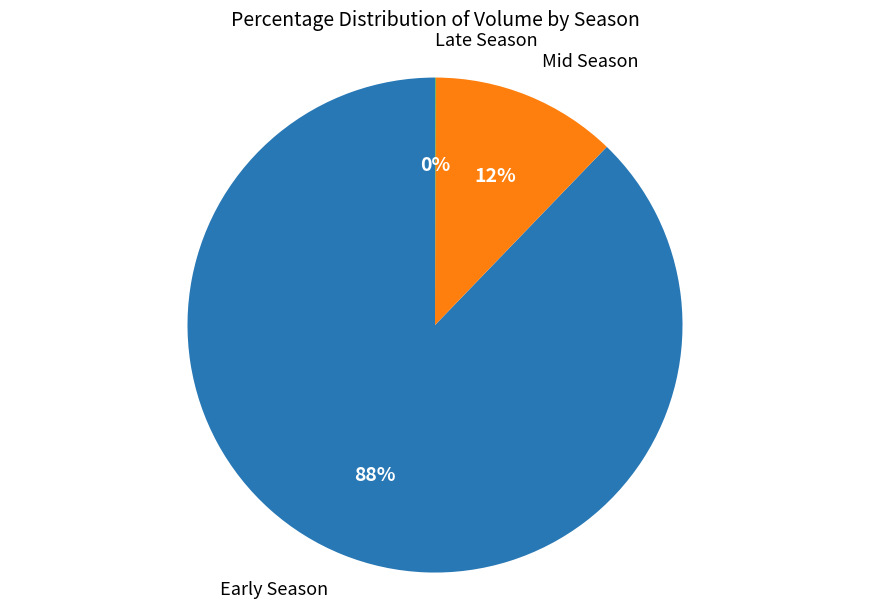

Does any single category account for the majority?

Yes